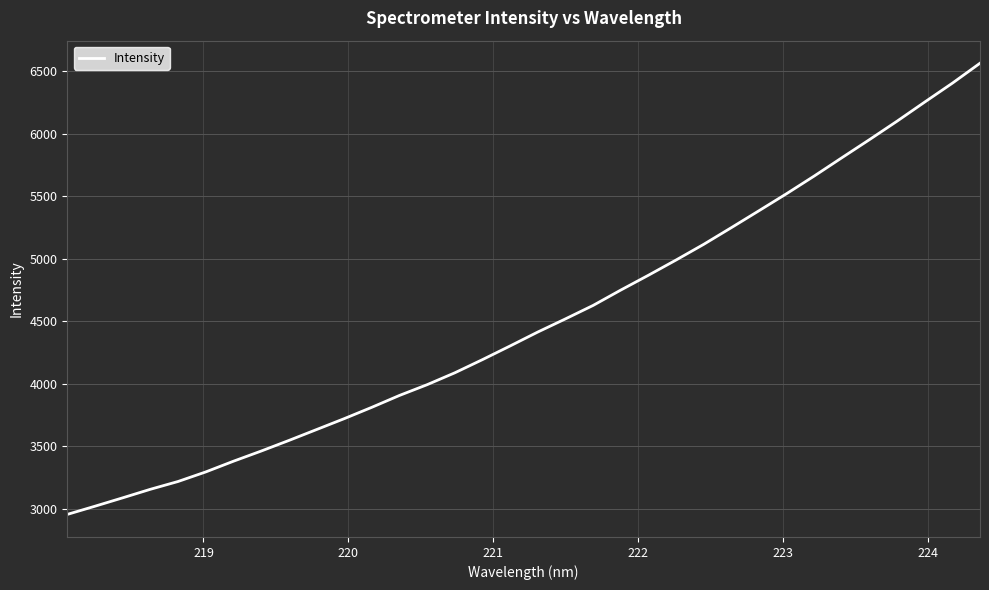

True or false: there are more than 0 points higher than both neighbors.

False